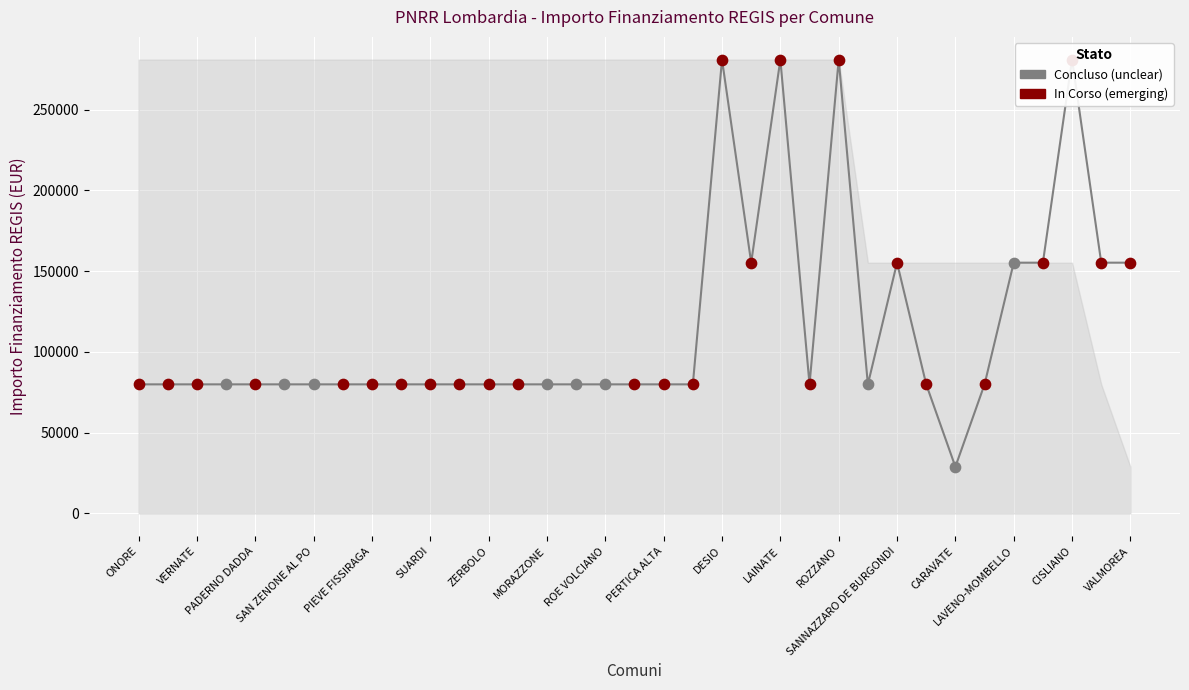

What is the change in value from PERTICA ALTA to DESIO?

+201010